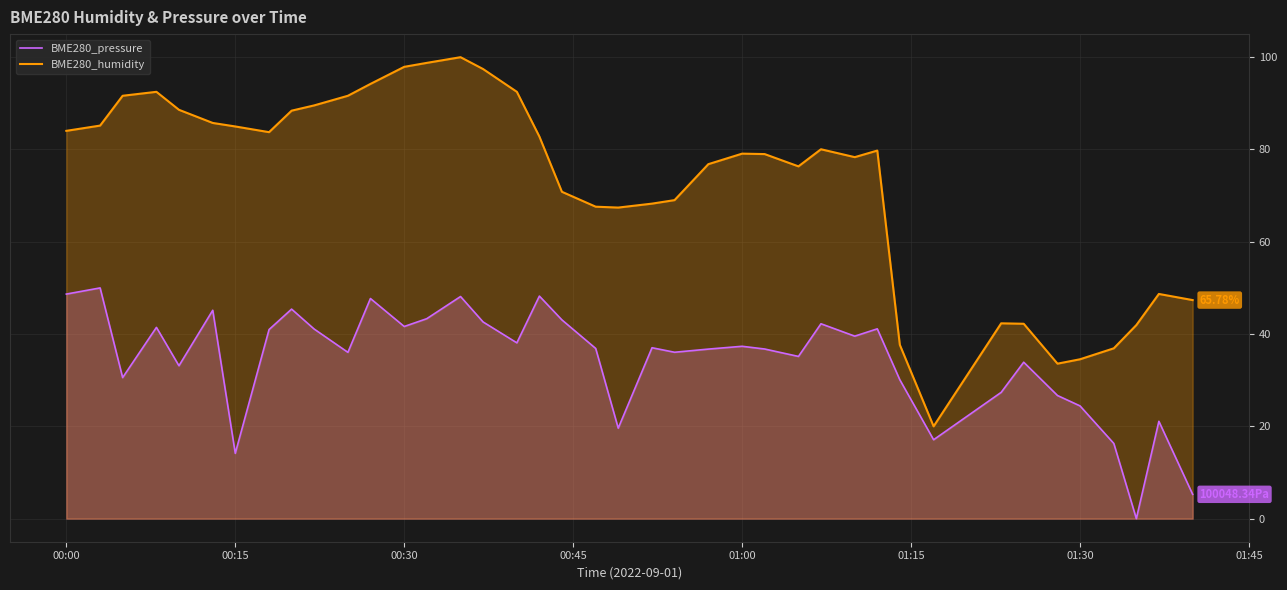

What is the sum of all BME280_humidity values?

2907.5